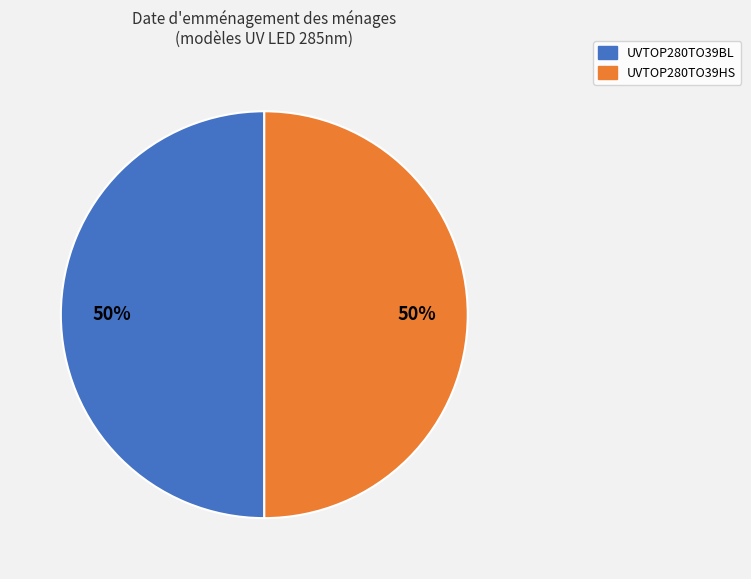

The UVTOP280TO39HS slice represents 43% of the pie. True or false?

False